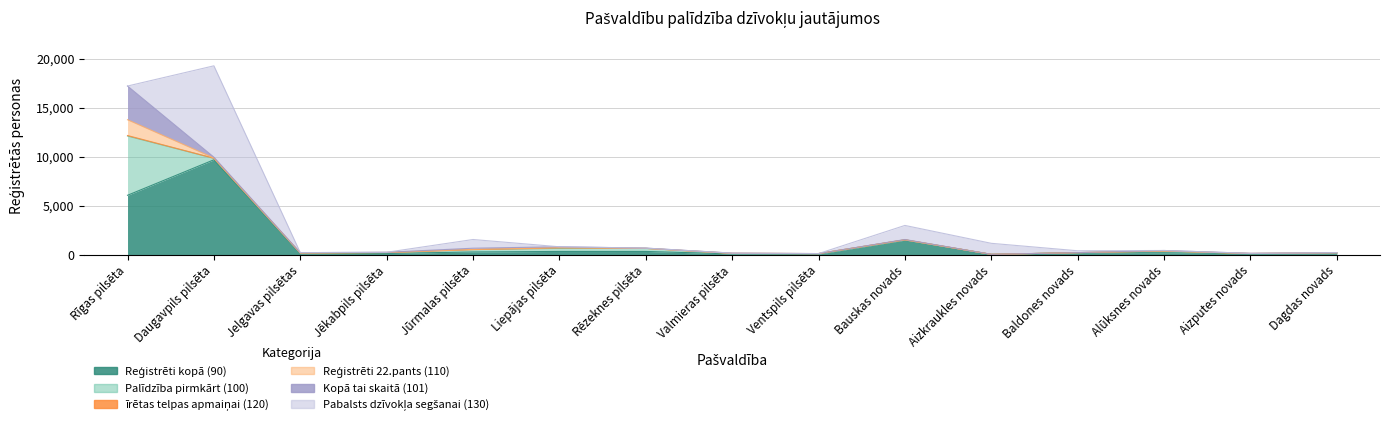

What is the sum of all Pabalsts dzīvokļa segšanai (130) values?

12976